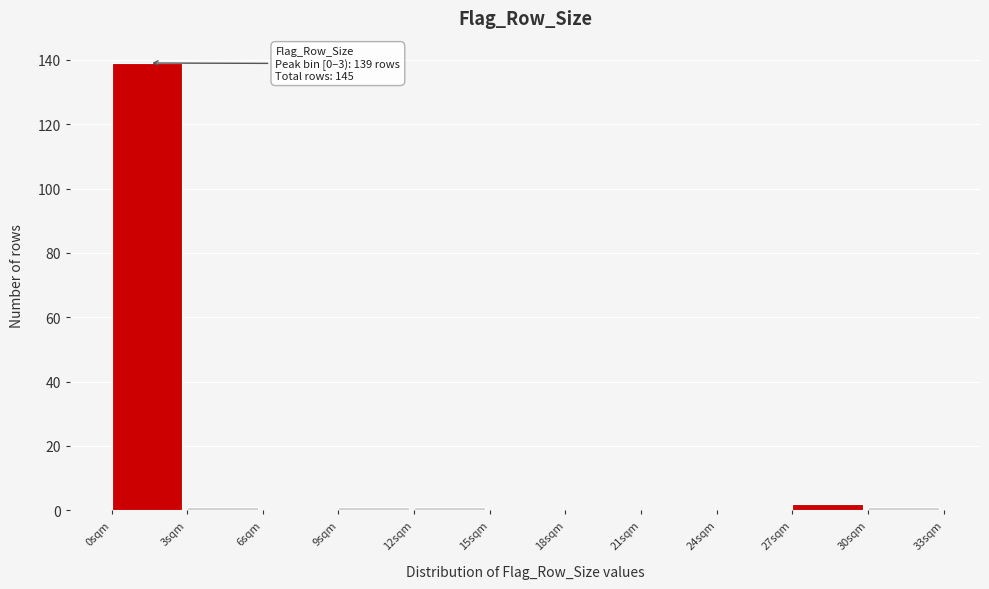

Reading right to left, list all the values displayed in this chart.

30sqm=1	27sqm=2	24sqm=0	21sqm=0	18sqm=0	15sqm=0	12sqm=1	9sqm=1	6sqm=0	3sqm=1	0sqm=139